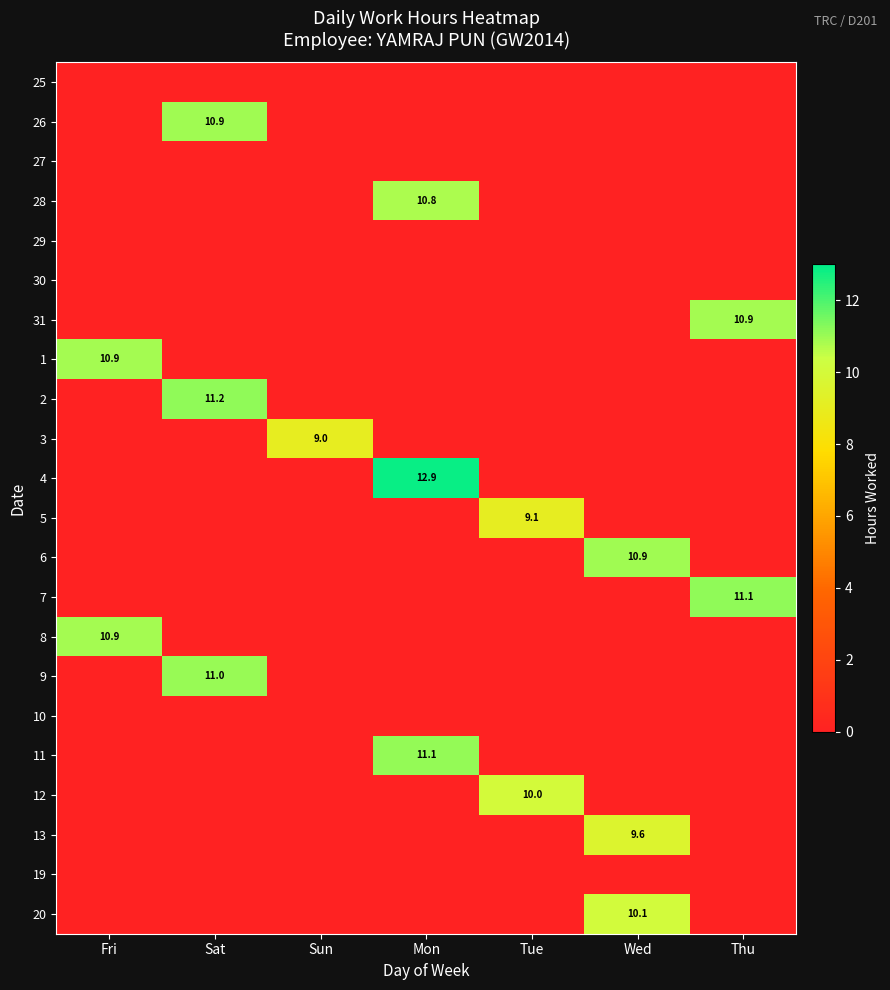

True or false: 20 has a value of 2.8 at Wed.

False